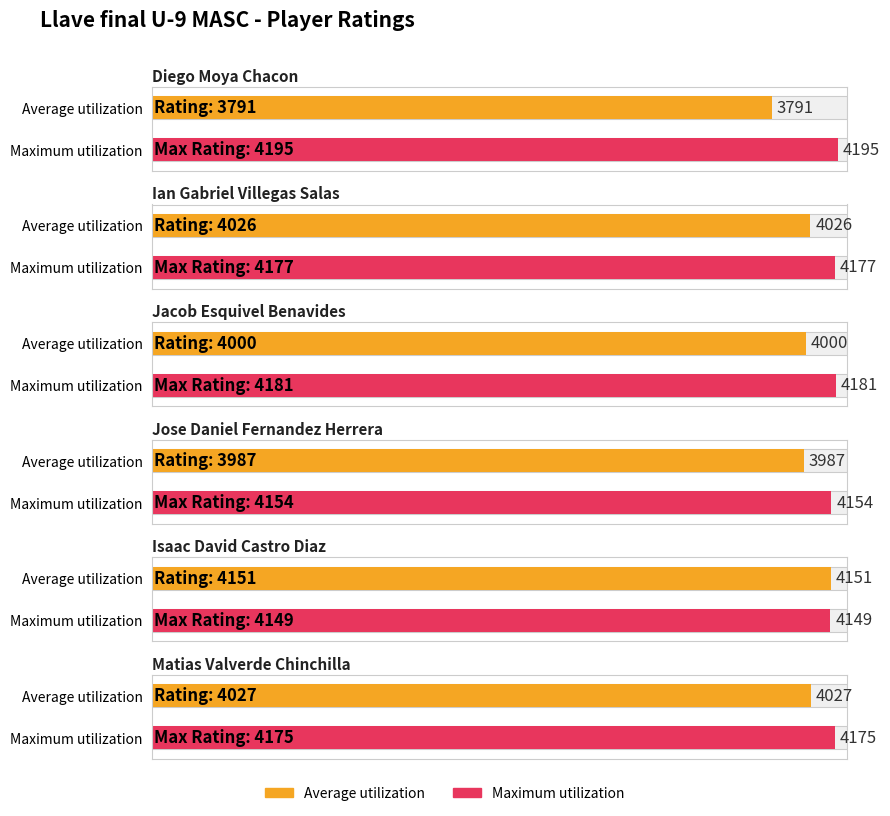

What is the lowest value of the Average utilization series?

3791